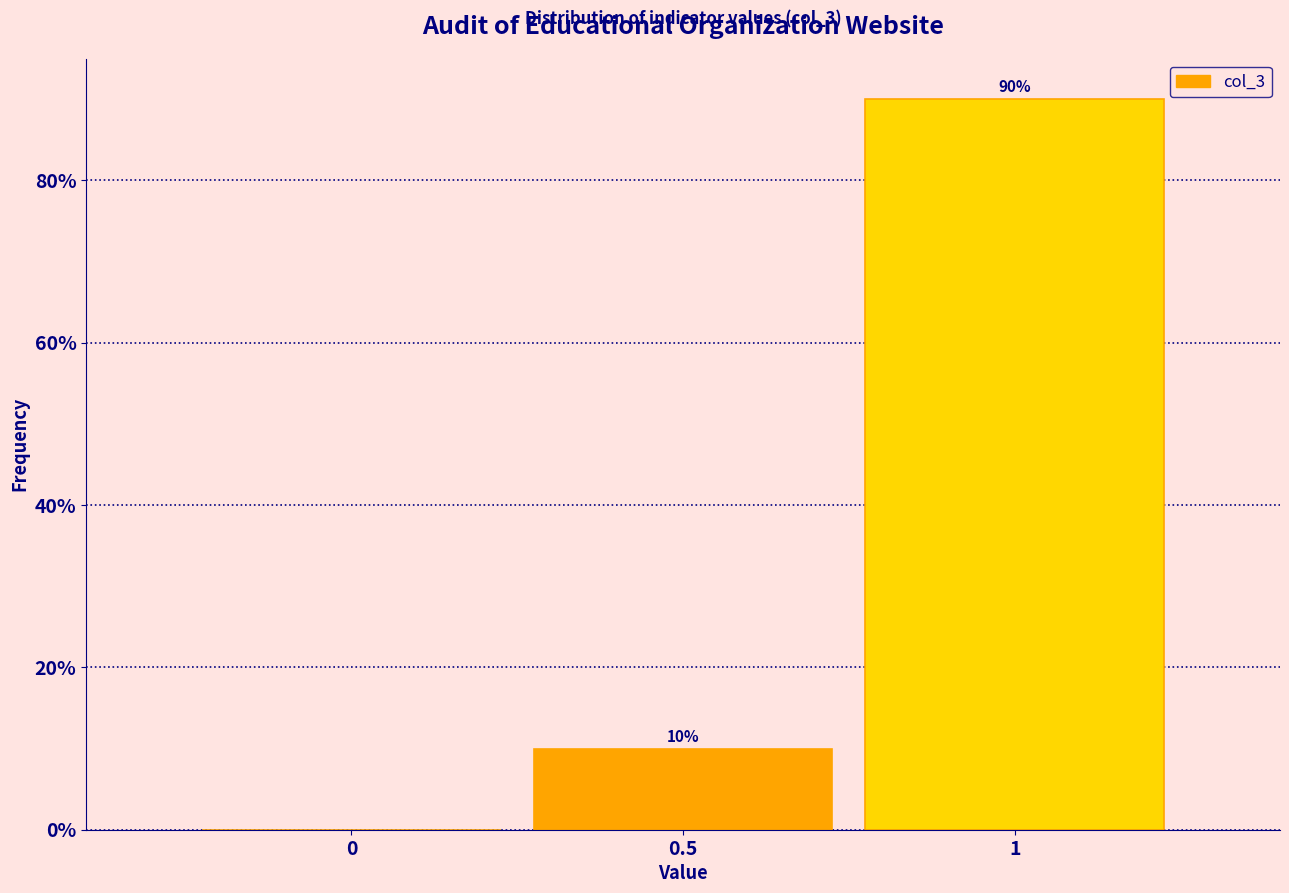

Reading right to left, extract all data points from this chart.

1=90	0.5=10	0=0